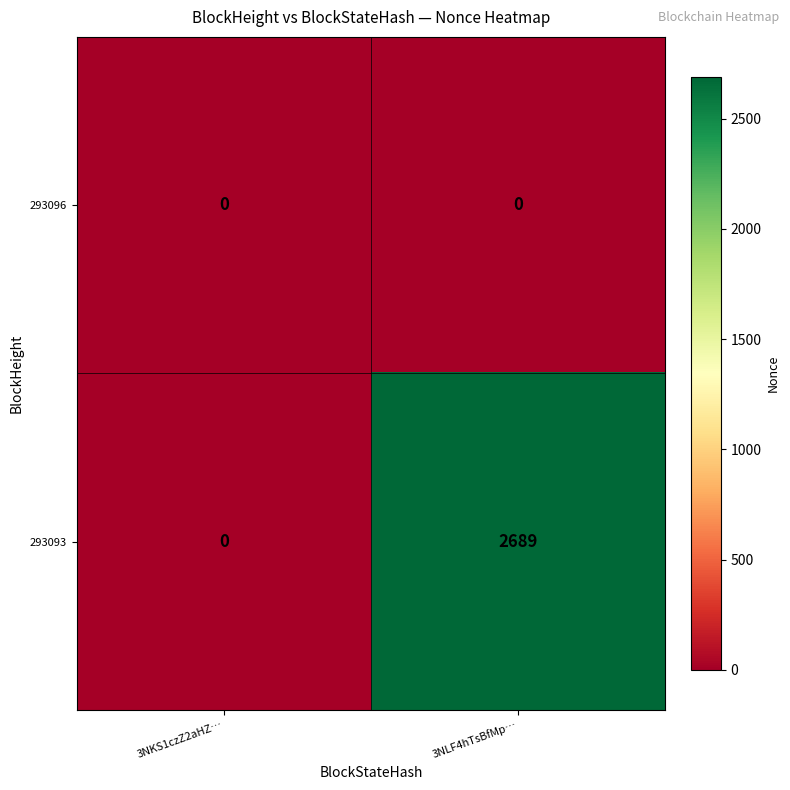

Count the number of categories in the chart.

2